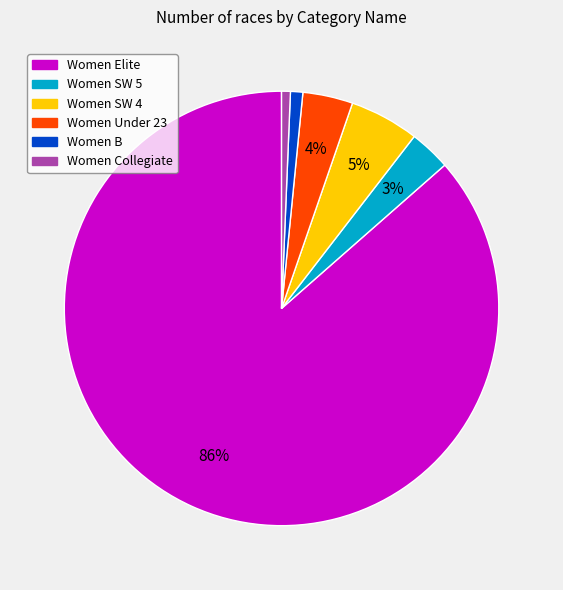

Count the number of slices in the pie.

6